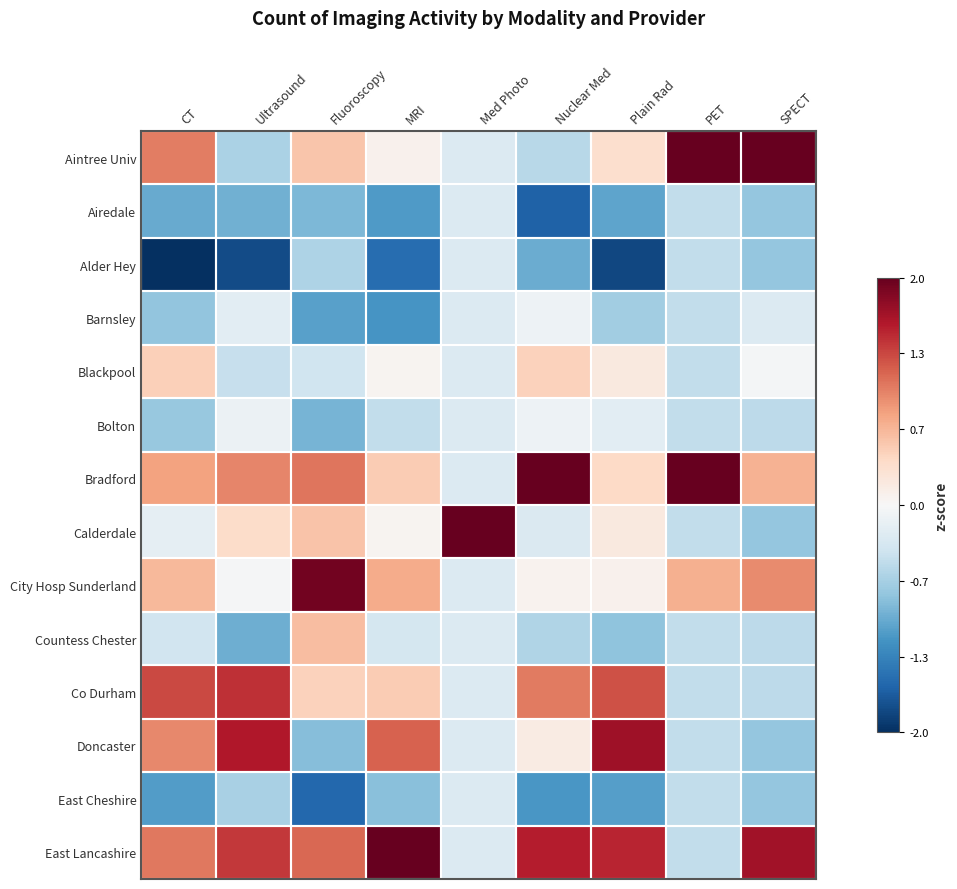

Between CT and Med Photo, which series saw the biggest shift?

Calderdale